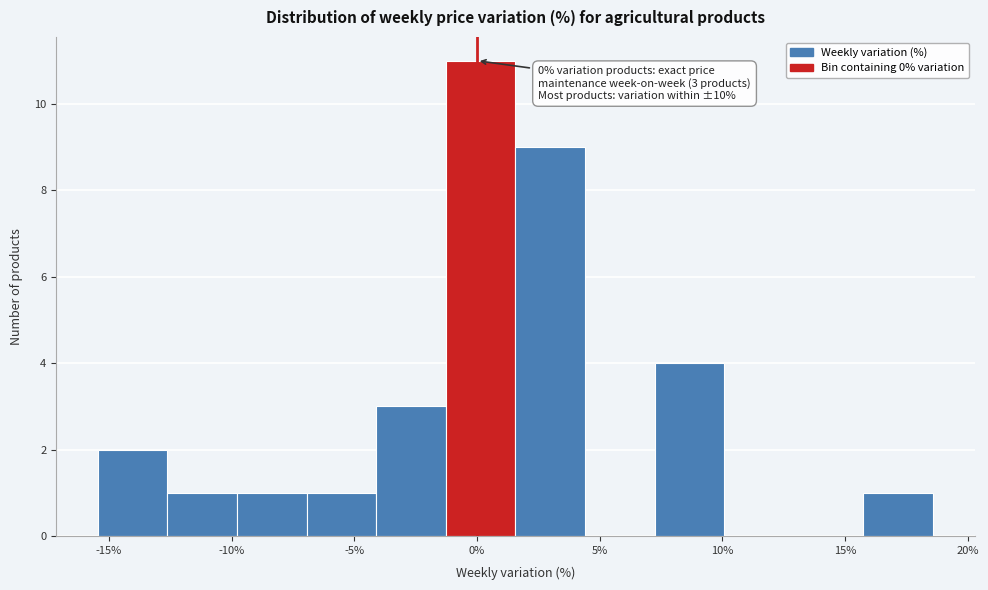

Which range on the x-axis has the tallest bar?

-1.5 to 1.5